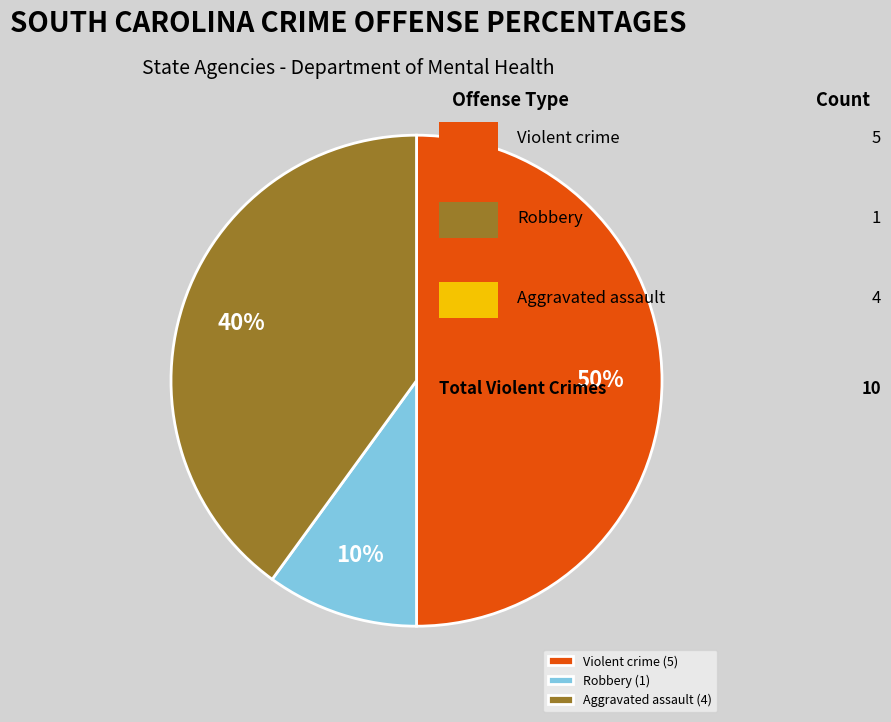

True or false: Aggravated assault (4) accounts for 26% of the total.

False